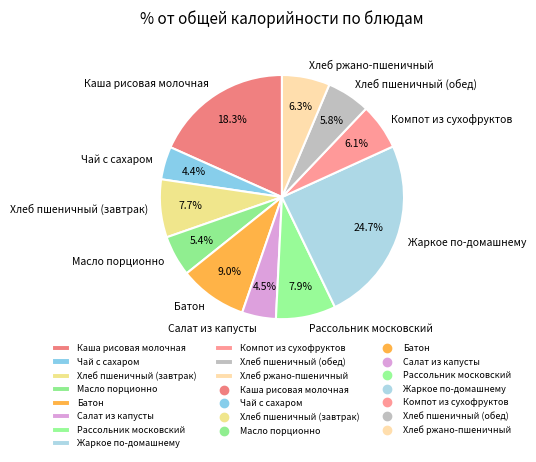

How many segments does this pie chart have?

11